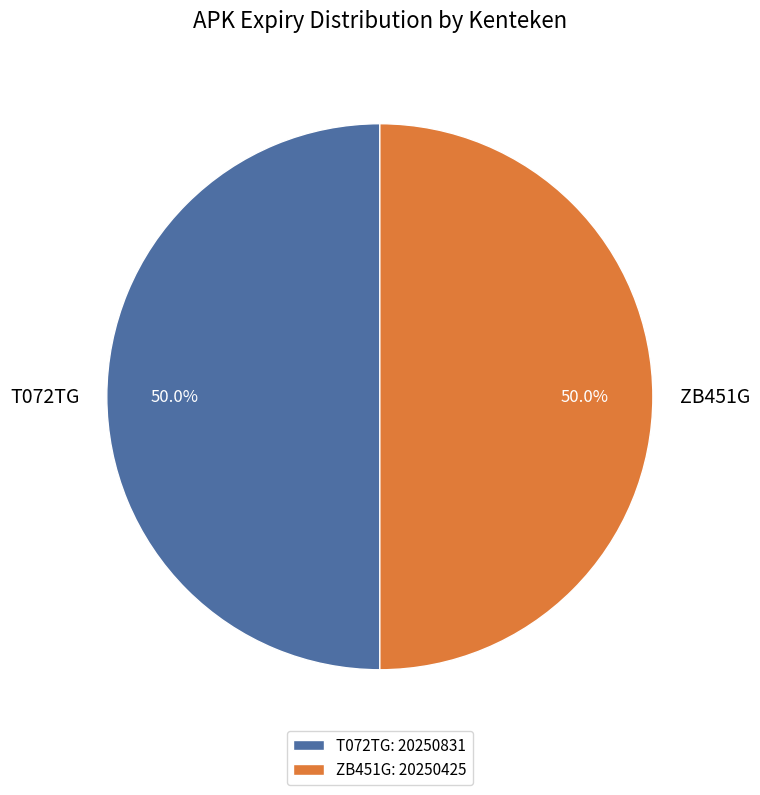

How much of the chart is everything except T072TG?

50.0%